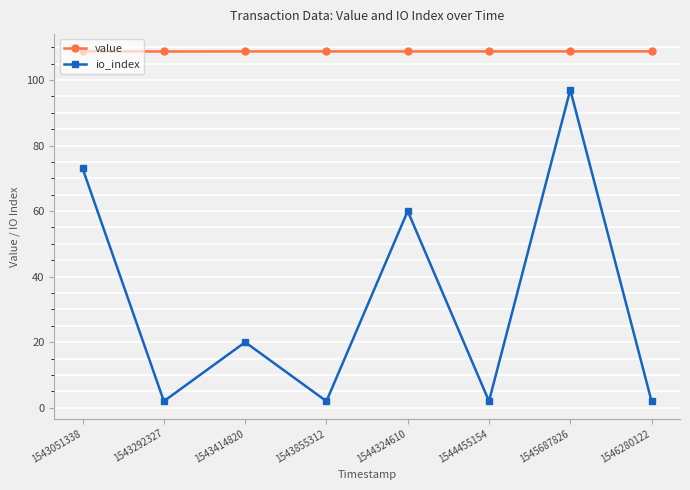

Reading left to right, list all the values displayed in this chart.

value: 1543051338=108.7	1543292327=108.7	1543414820=108.7	1543855312=108.7	1544324610=108.7	1544455154=108.7	1545687826=108.7	1546280122=108.7
io_index: 1543051338=73.0	1543292327=2.0	1543414820=20.0	1543855312=2.0	1544324610=60.0	1544455154=2.0	1545687826=97.0	1546280122=2.0